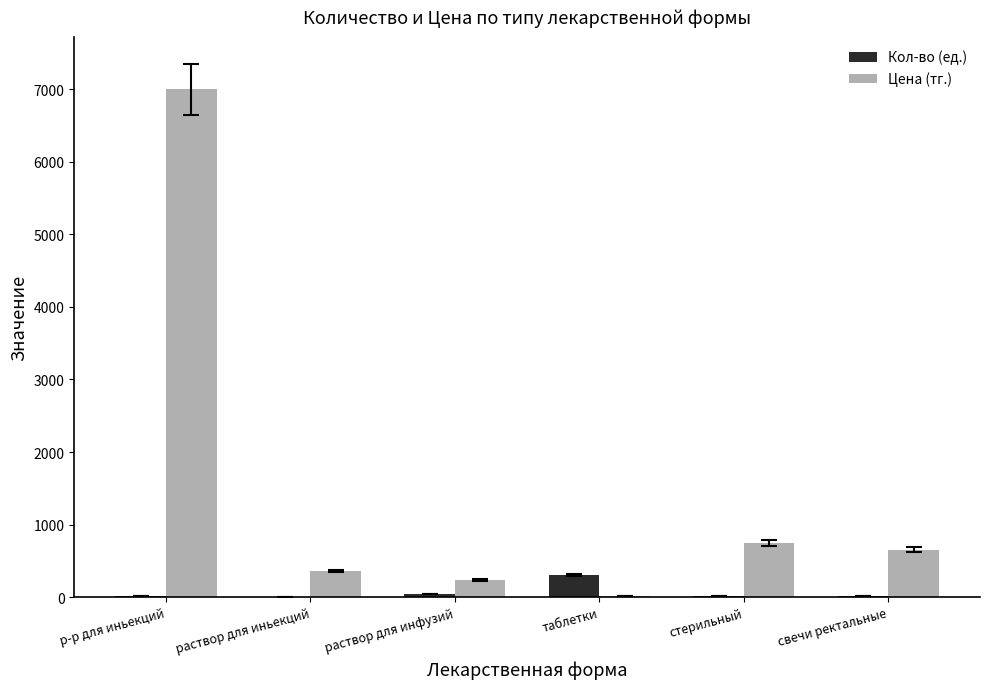

Are the bars horizontal?

No